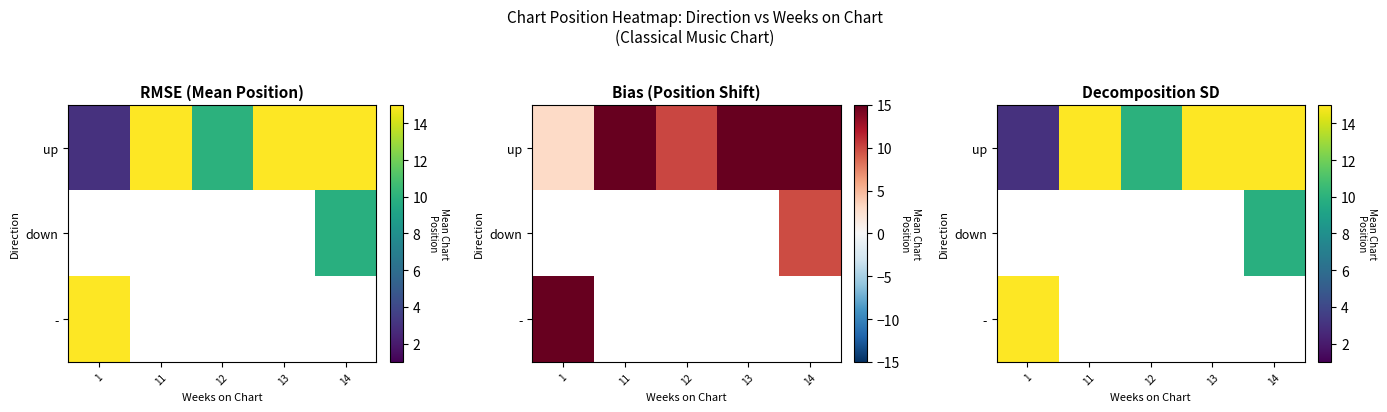

At how many categories does at least one series exceed 3?

5